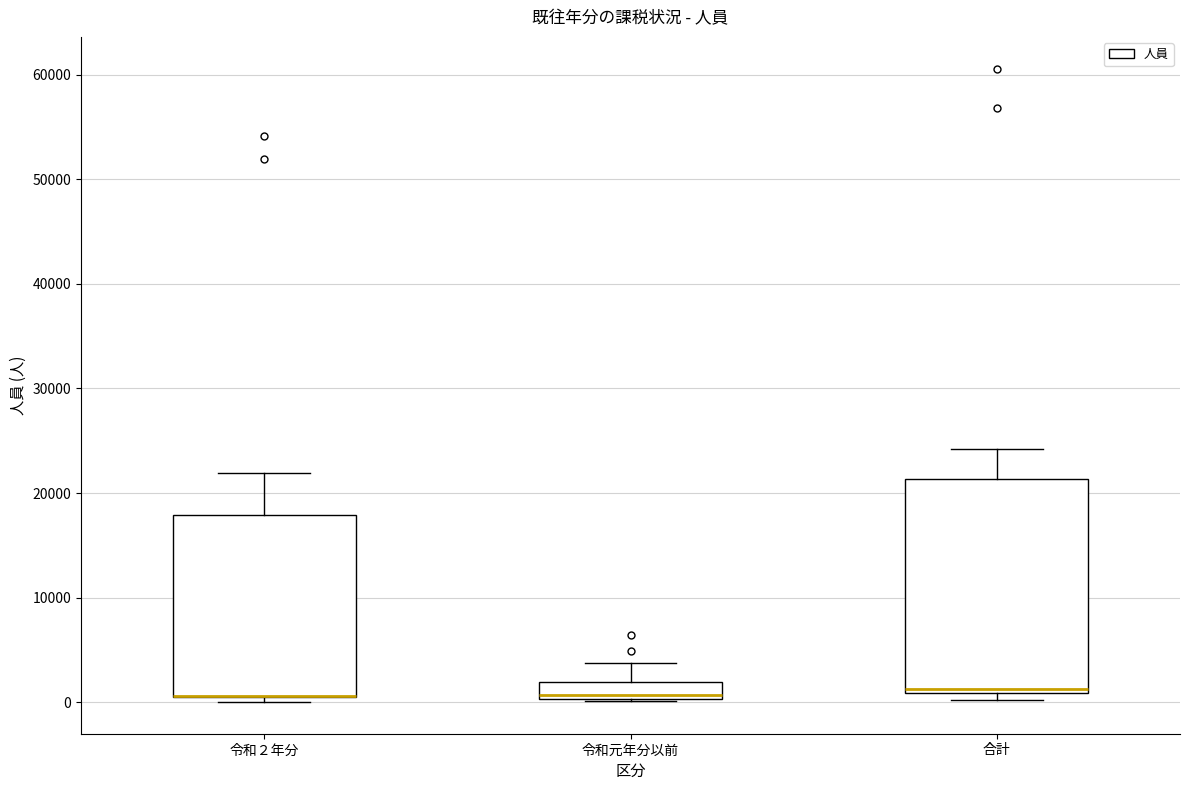

Comparing the boxes themselves (not the whiskers), which one is the tallest?

合計